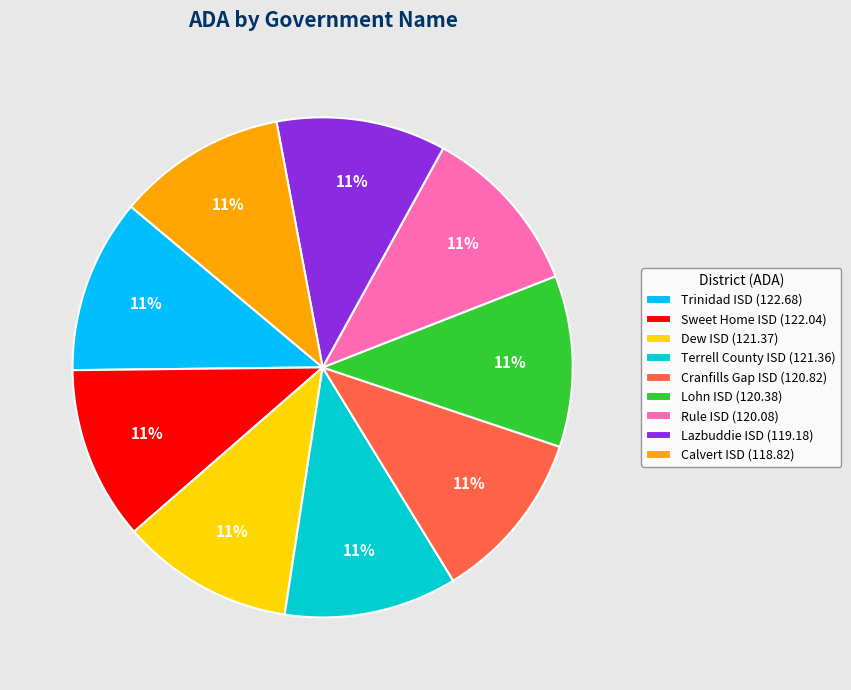

Combined, do Dew ISD (121.37) and Lohn ISD (120.38) account for over 50%?

No